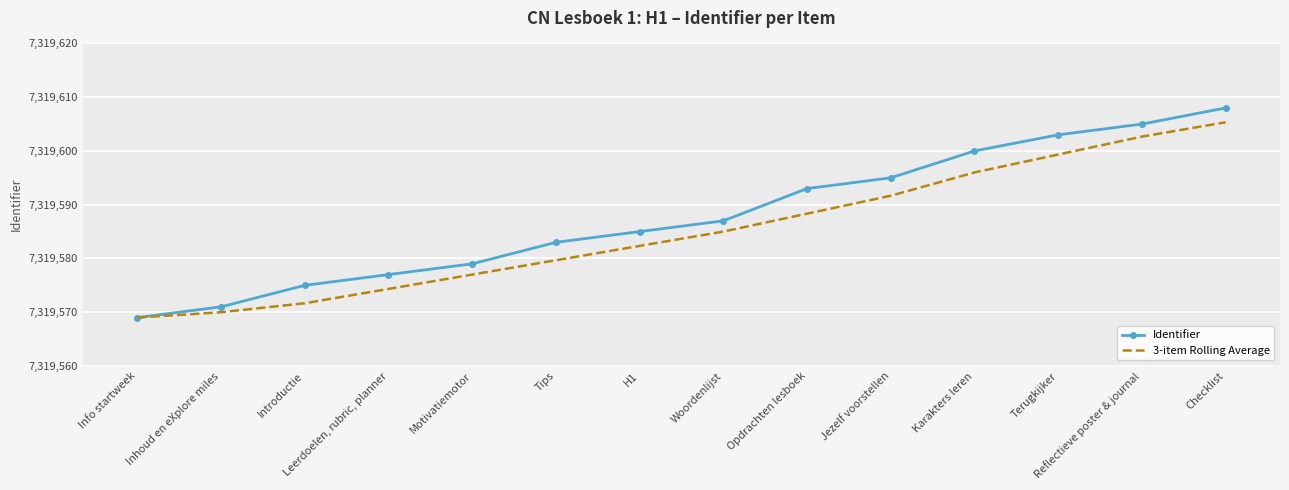

Rank the series by their maximum value, from highest to lowest.

Identifier, 3-item Rolling Average